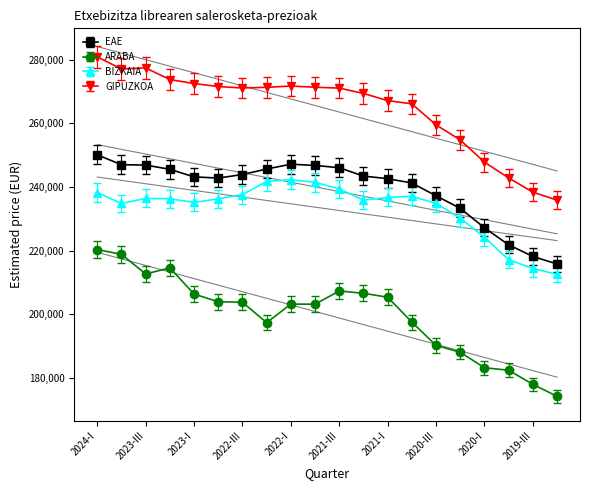

True or false: EAE has more than 0 points higher than both neighbors.

True